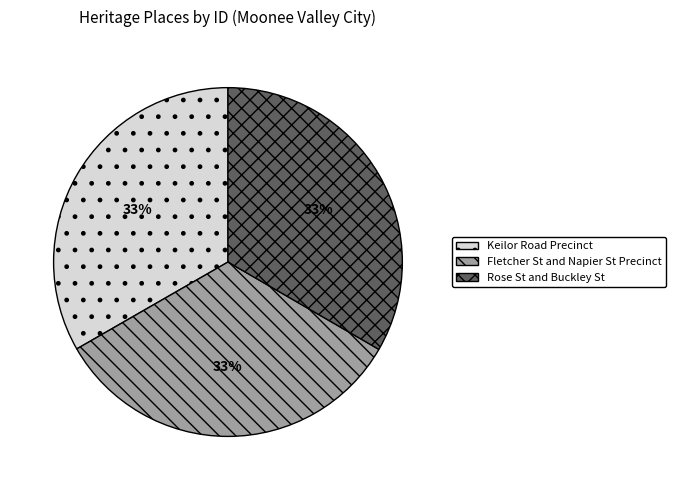

To the nearest percent, what portion does Rose St and Buckley St represent?

33%